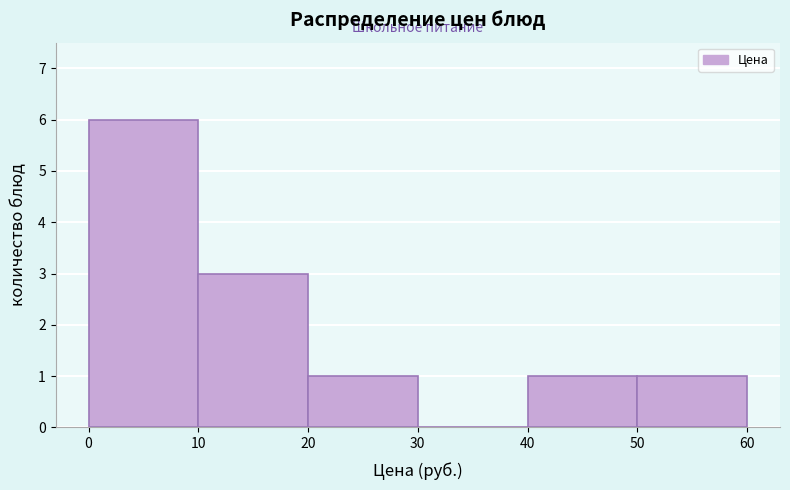

Which range on the x-axis has the tallest bar?

0 to 10